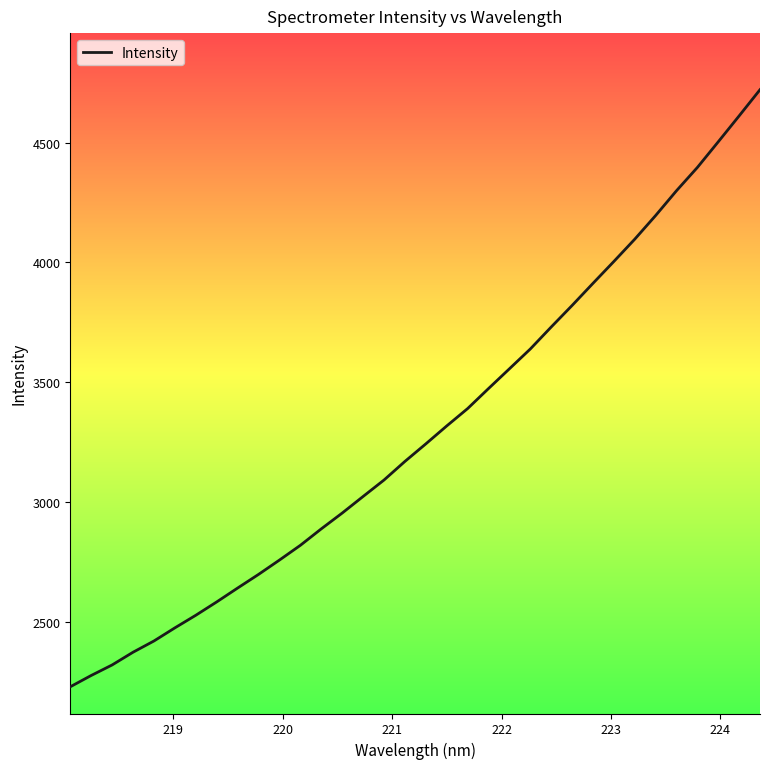

What is the maximum value shown in the chart?

4720.8